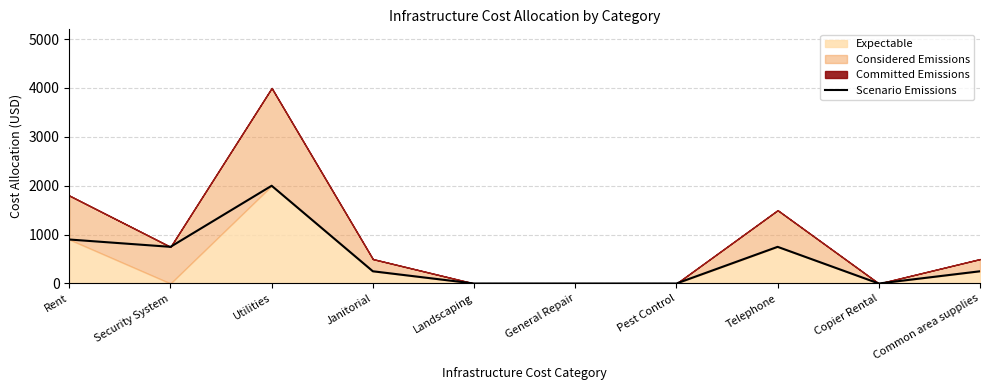

Where is the data nearest to the value 1000?

Rent